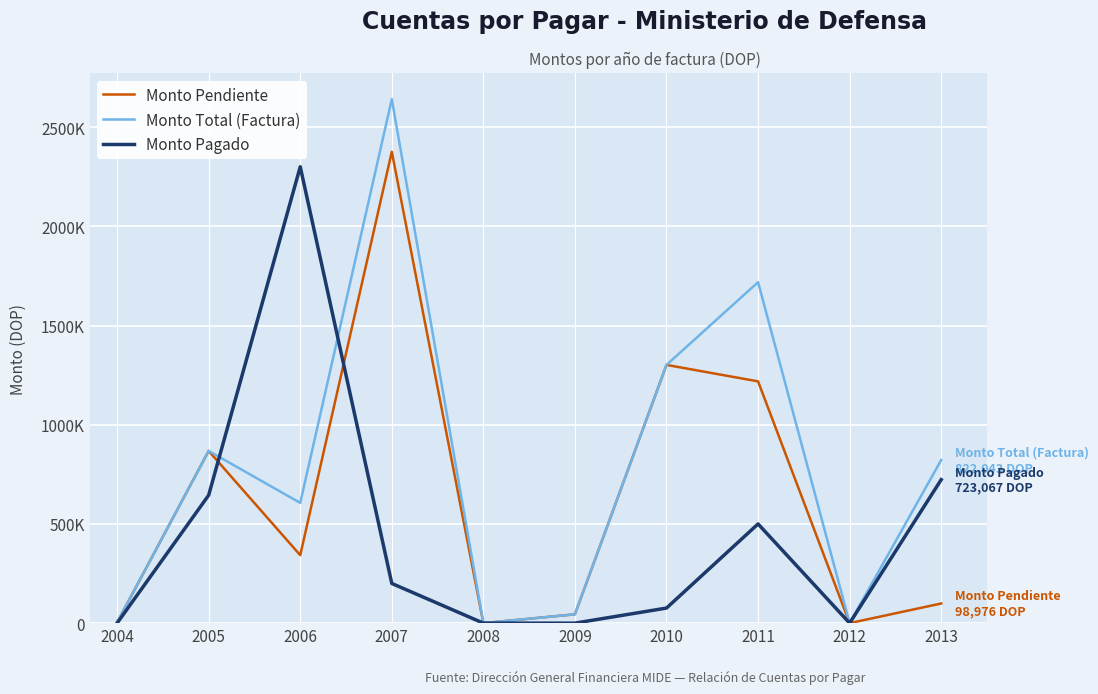

The Monto Pendiente series shows 867842.8 at 2005. True or false?

True